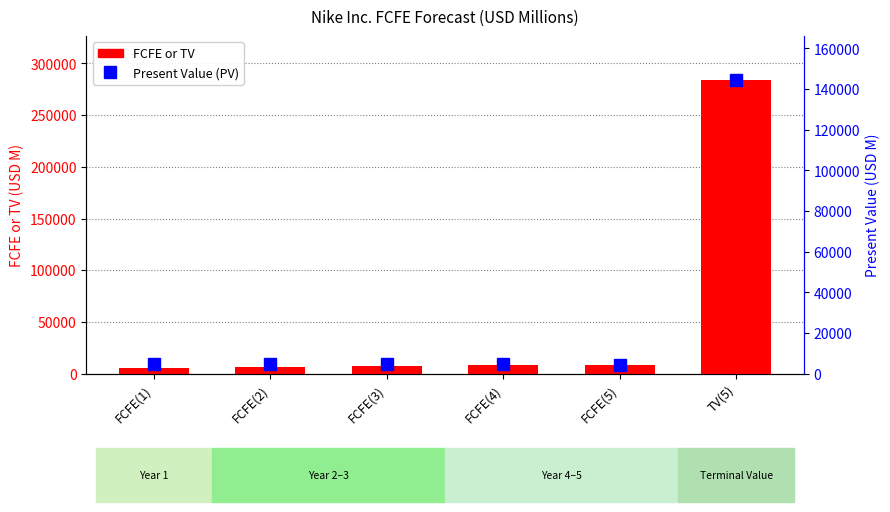

At which label does FCFE or TV first exceed 8027?

FCFE(5)